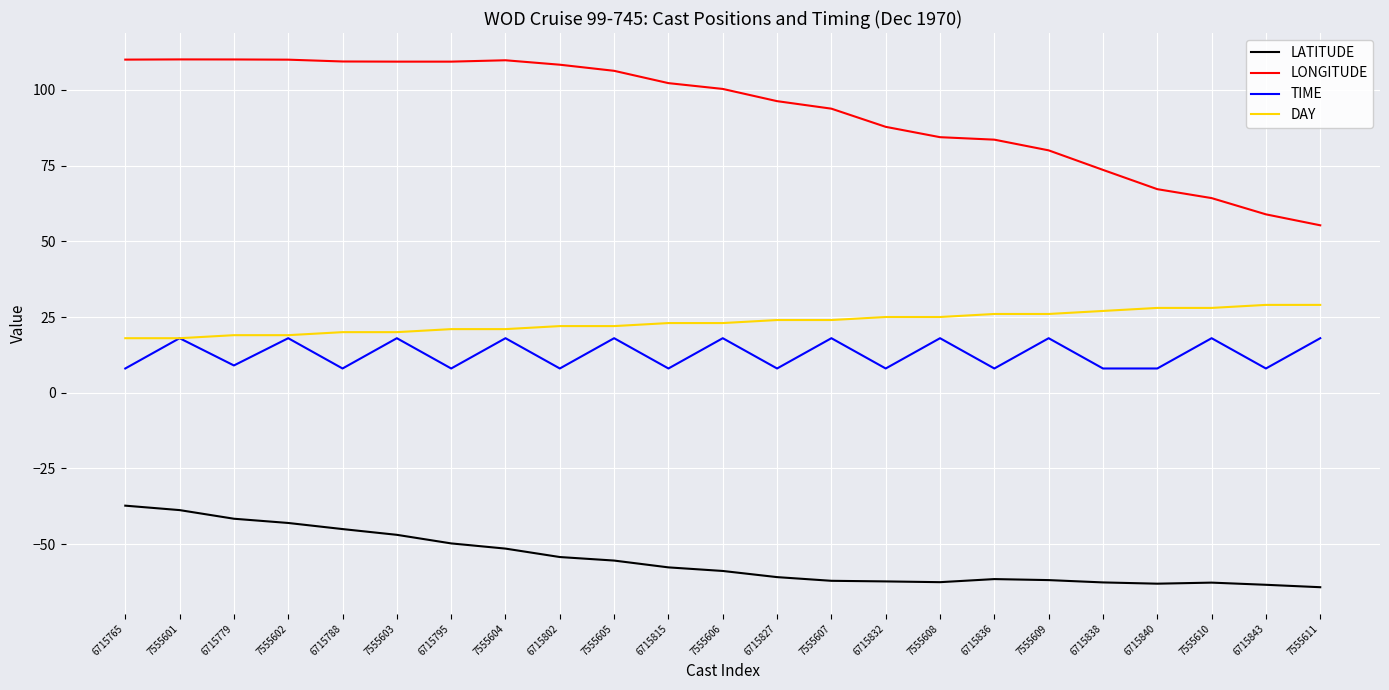

What is the greatest value displayed?

110.1